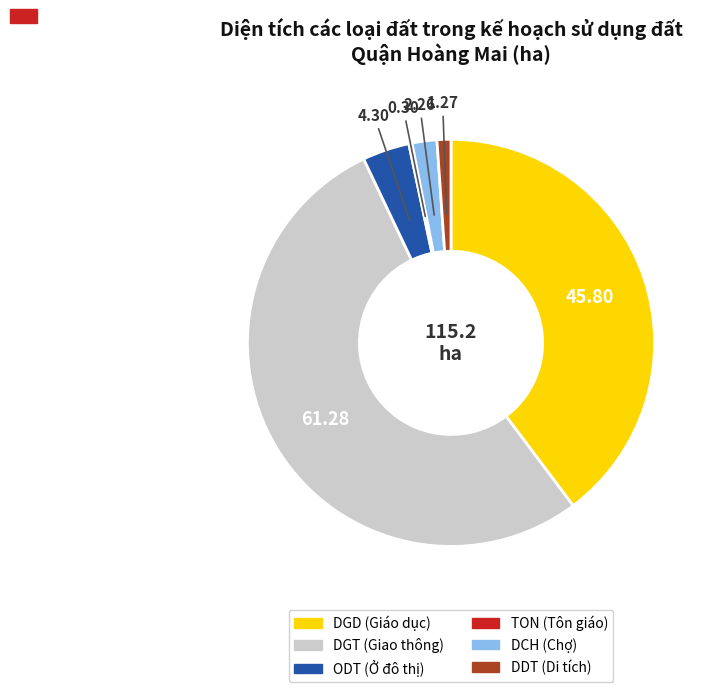

Is there a majority slice in this chart?

Yes